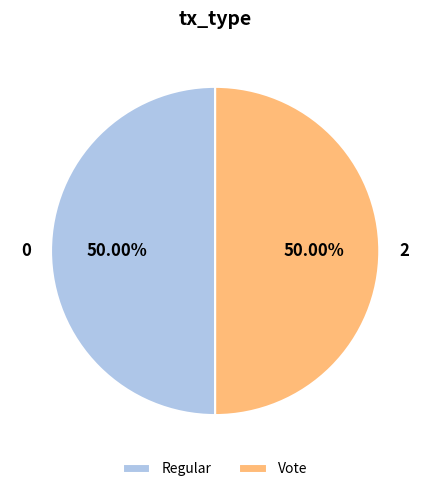

How many segments does this pie chart have?

2